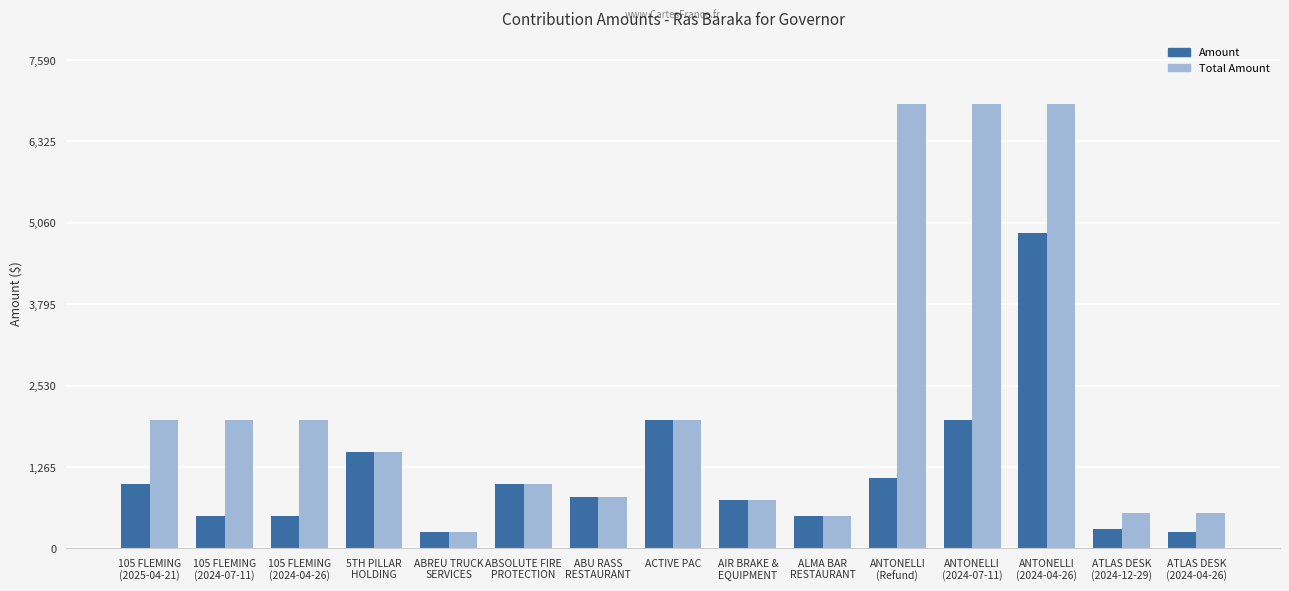

How many groups of bars are there?

15